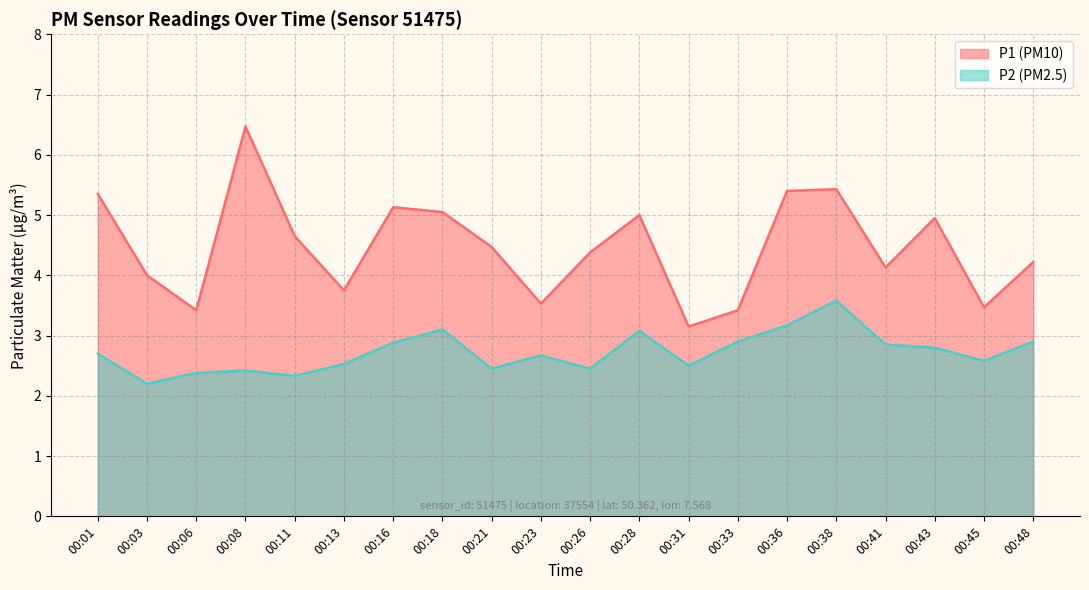

True or false: P1 and P2 intersect in this chart.

False